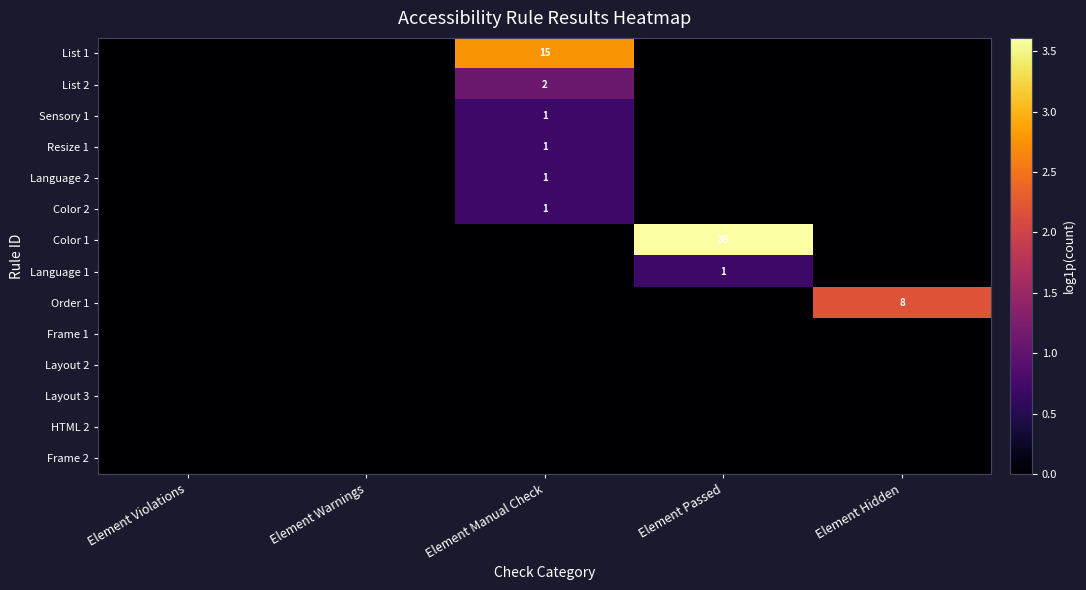

Which series has the largest total across all categories?

Color 1